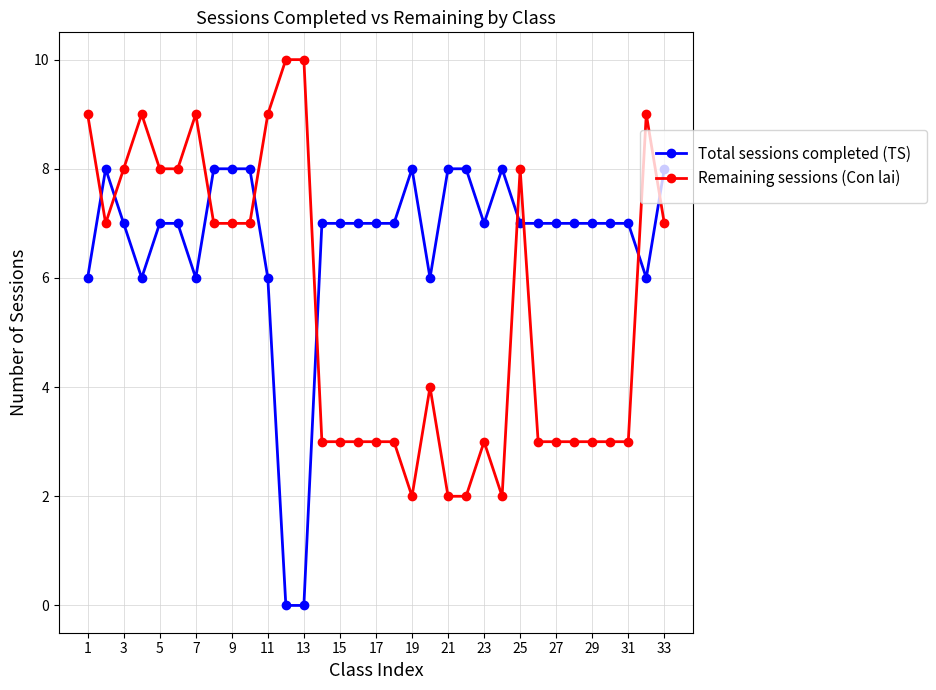

How many intersections are there between Remaining sessions (Con lai) and Total sessions completed (TS)?

9